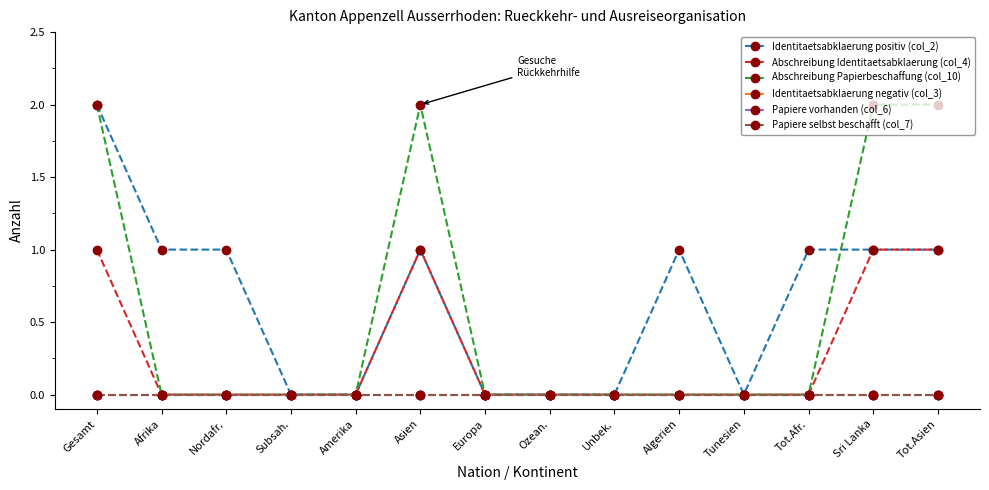

At which category is the sum across all series the highest?

Gesamt